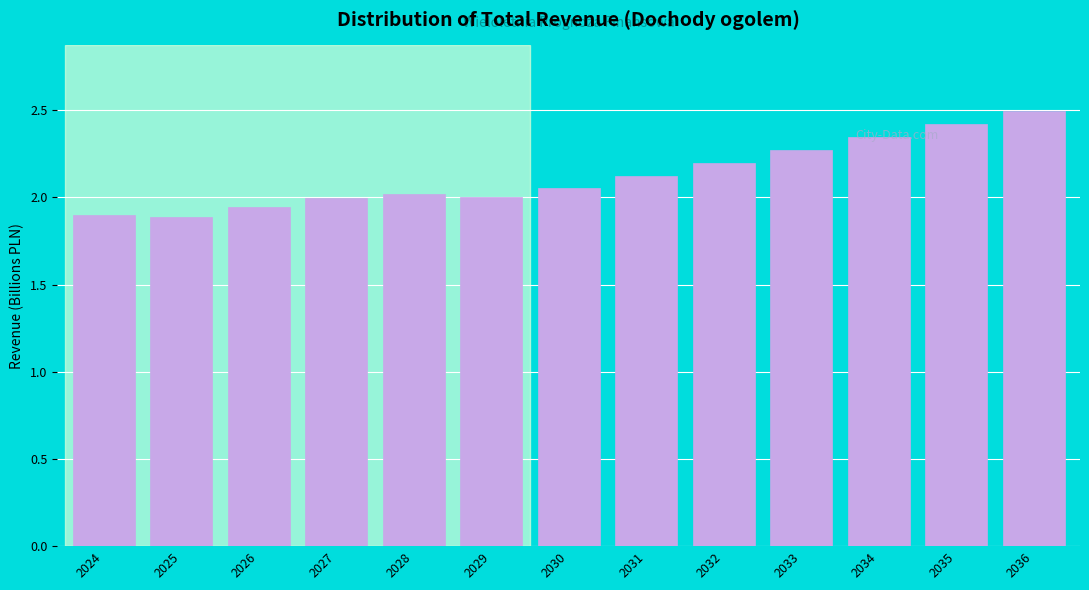

The value at 2029 is 0.8. True or false?

False